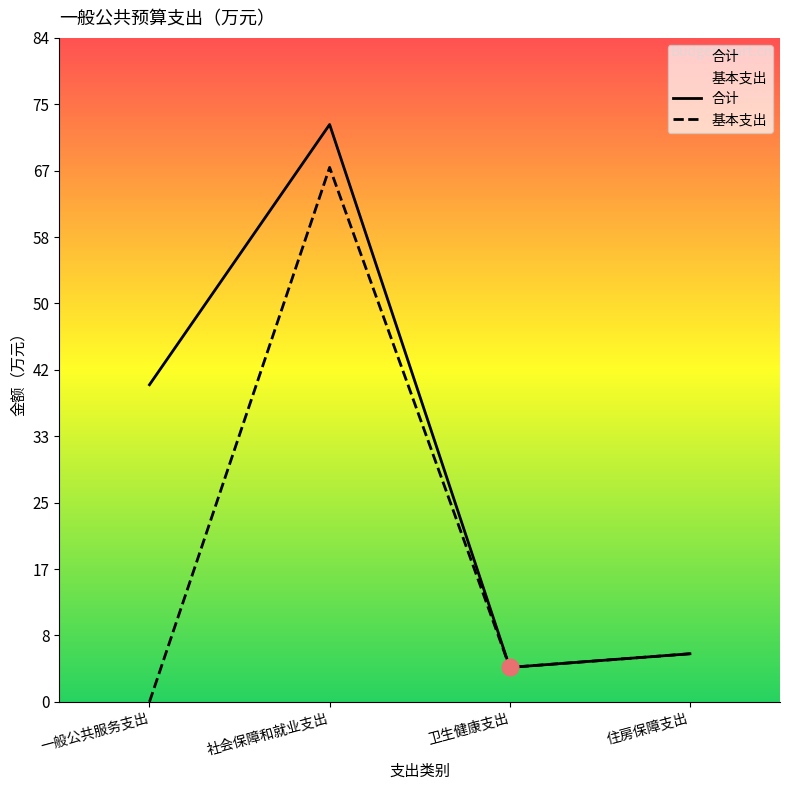

Rank the series at 卫生健康支出 from lowest to highest value.

合计, 基本支出